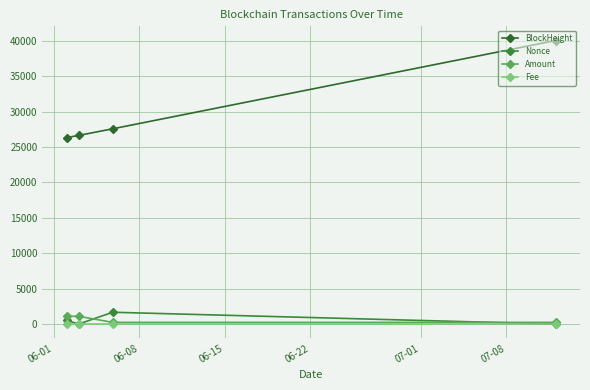

Count the number of categories in the chart.

4